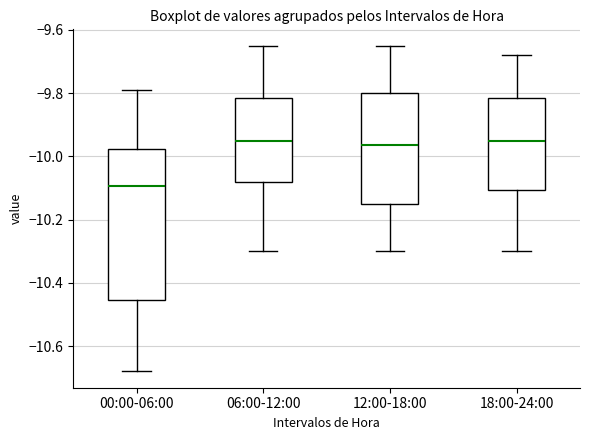

Comparing the boxes themselves (not the whiskers), which one is the tallest?

00:00-06:00